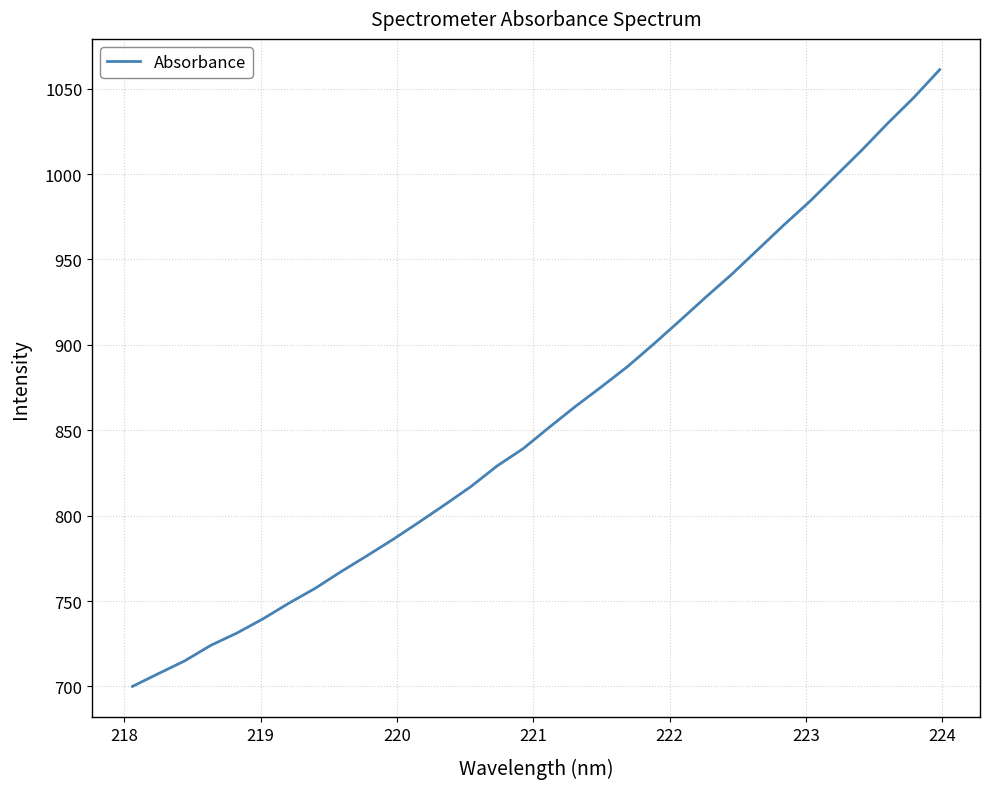

What is the difference between the maximum and minimum values?

361.1